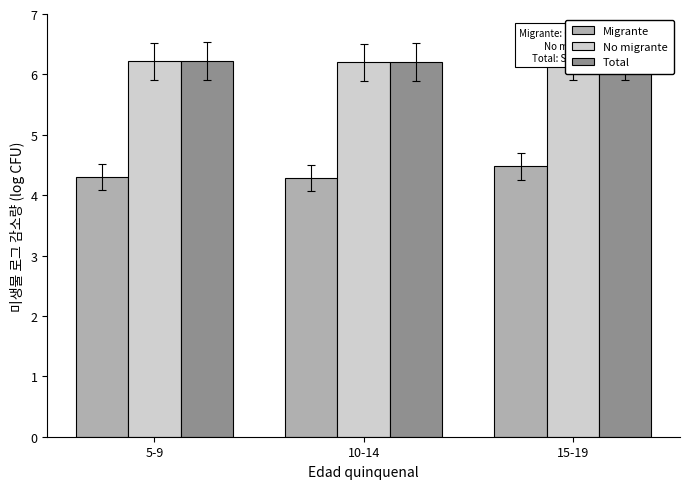

What is the maximum value for Migrante?

4.5